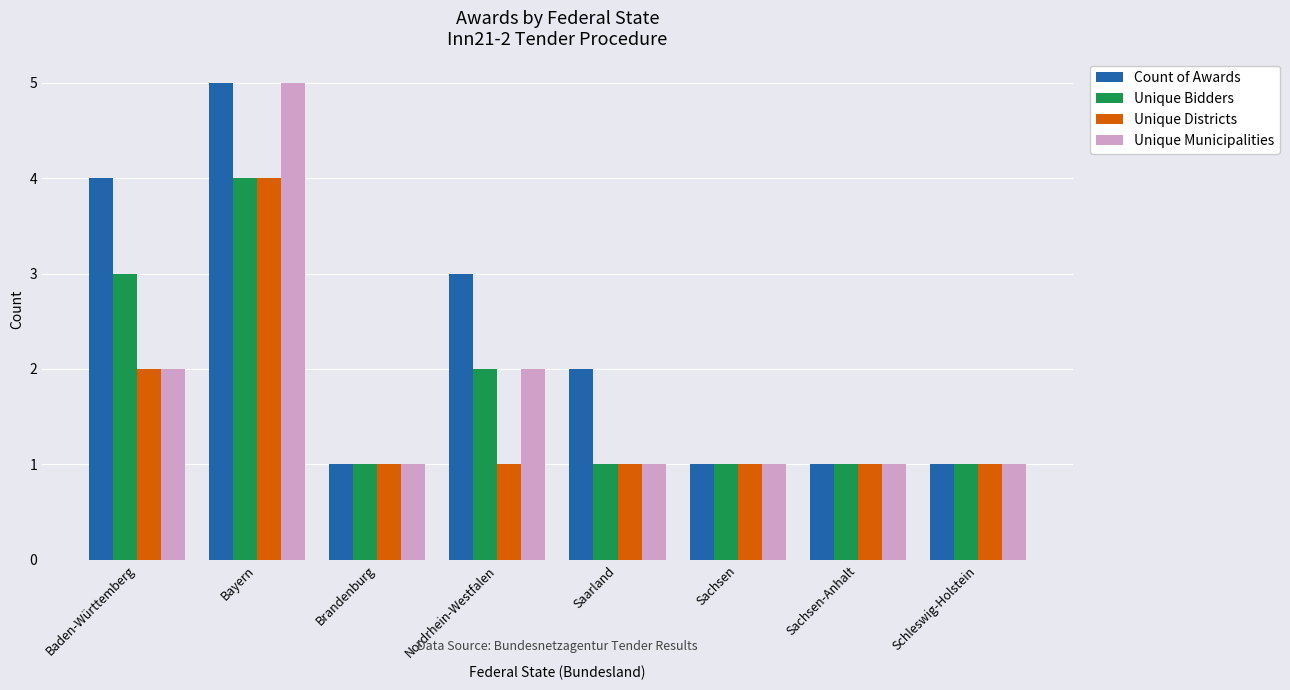

Reading left to right, list all the values displayed in this chart.

Count of Awards: 4	5	1	3	2	1	1	1
Unique Bidders: 3	4	1	2	1	1	1	1
Unique Districts: 2	4	1	1	1	1	1	1
Unique Municipalities: 2	5	1	2	1	1	1	1